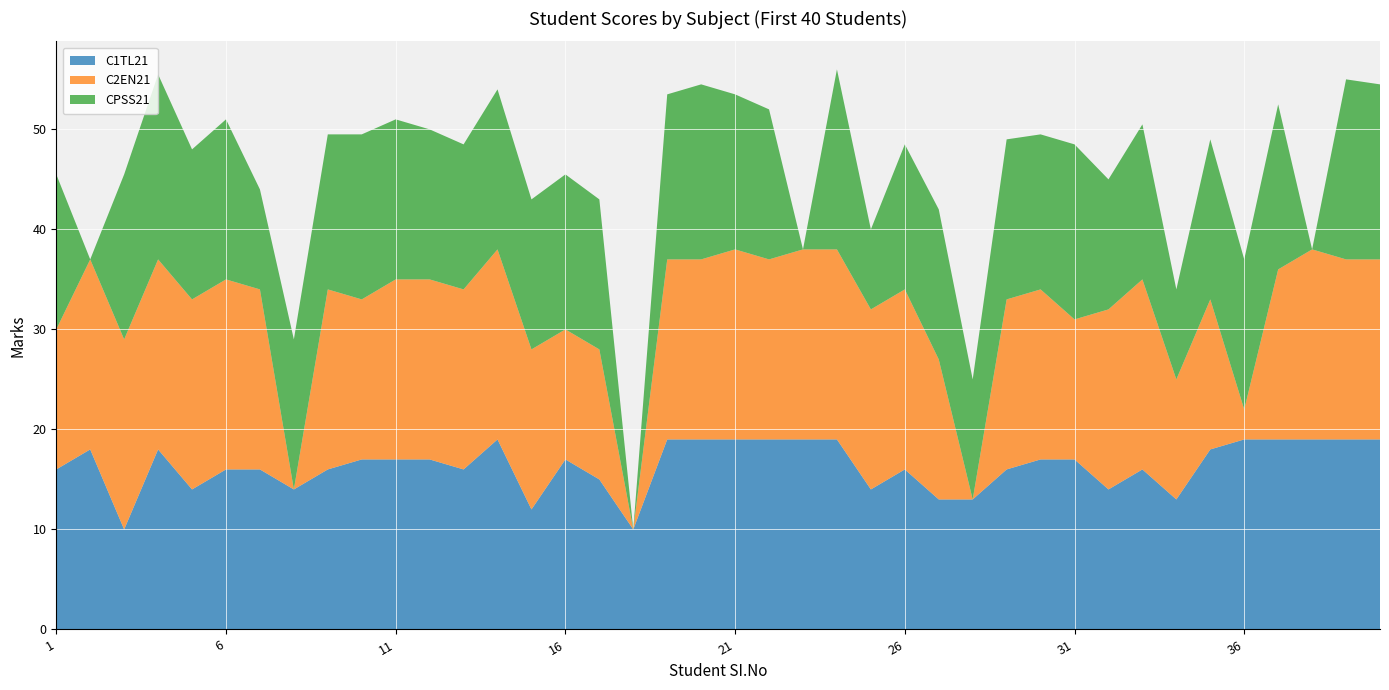

Reading right to left, list all the values displayed in this chart.

C1TL21: 40=19.0	39=19.0	38=19.0	37=19.0	36=19.0	35=18.0	34=13.0	33=16.0	32=14.0	31=17.0	30=17.0	29=16.0	28=13.0	27=13.0	26=16.0	25=14.0	24=19.0	23=19.0	22=19.0	21=19.0	20=19.0	19=19.0	18=10.0	17=15.0	16=17.0	15=12.0	14=19.0	13=16.0	12=17.0	11=17.0	10=17.0	9=16.0	8=14.0	7=16.0	6=16.0	5=14.0	4=18.0	3=10.0	2=18.0	1=16.0
C2EN21: 40=18.0	39=18.0	38=19.0	37=17.0	36=3.0	35=15.0	34=12.0	33=19.0	32=18.0	31=14.0	30=17.0	29=17.0	28=0.0	27=14.0	26=18.0	25=18.0	24=19.0	23=19.0	22=18.0	21=19.0	20=18.0	19=18.0	18=0.0	17=13.0	16=13.0	15=16.0	14=19.0	13=18.0	12=18.0	11=18.0	10=16.0	9=18.0	8=0.0	7=18.0	6=19.0	5=19.0	4=19.0	3=19.0	2=19.0	1=14.0
CPSS21: 40=17.5	39=18.0	38=0.0	37=16.5	36=15.0	35=16.0	34=9.0	33=15.5	32=13.0	31=17.5	30=15.5	29=16.0	28=12.0	27=15.0	26=14.5	25=8.0	24=18.0	23=0.0	22=15.0	21=15.5	20=17.5	19=16.5	18=0.0	17=15.0	16=15.5	15=15.0	14=16.0	13=14.5	12=15.0	11=16.0	10=16.5	9=15.5	8=15.0	7=10.0	6=16.0	5=15.0	4=18.5	3=16.5	2=0.0	1=15.5